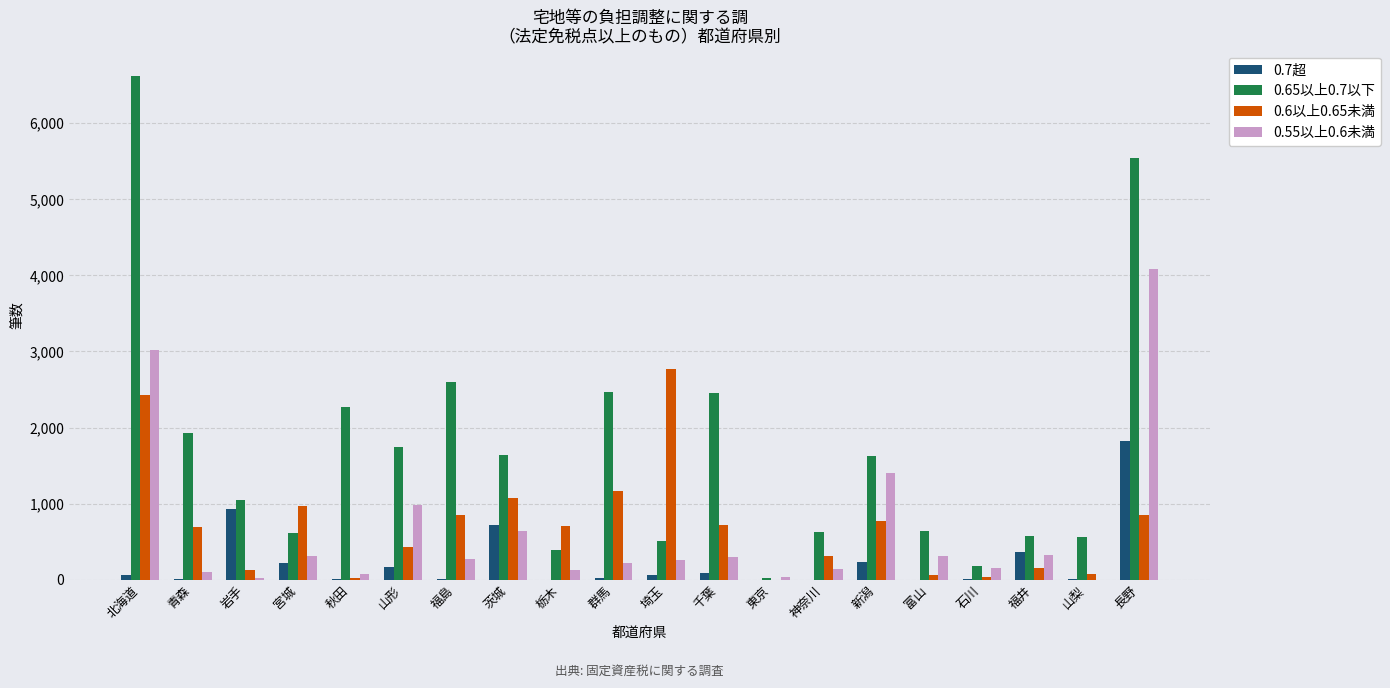

Which category has the highest value across all series?

北海道